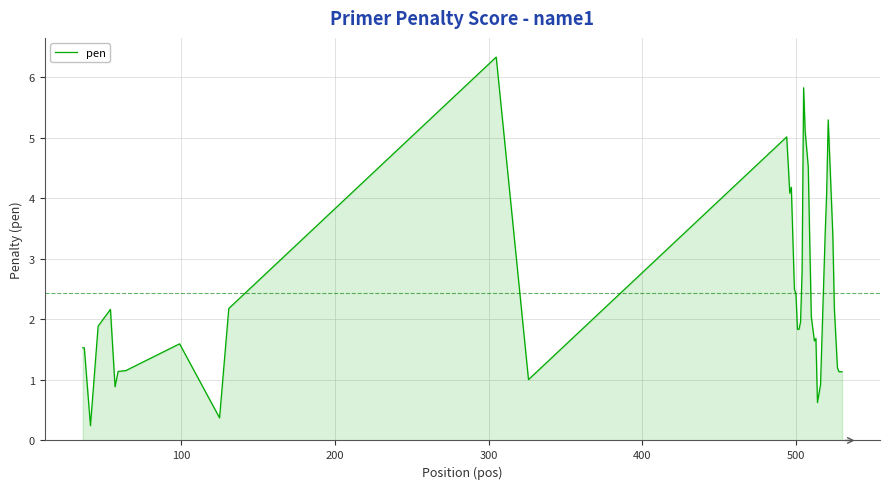

What is the difference between the maximum and minimum values?

6.1